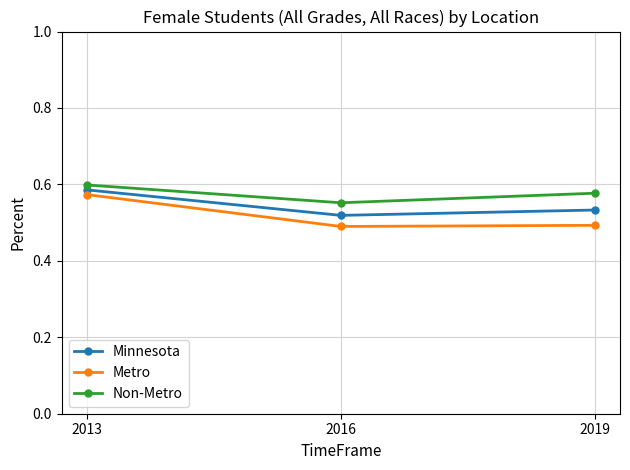

The value of Non-Metro at 2016 is 0.6. True or false?

True